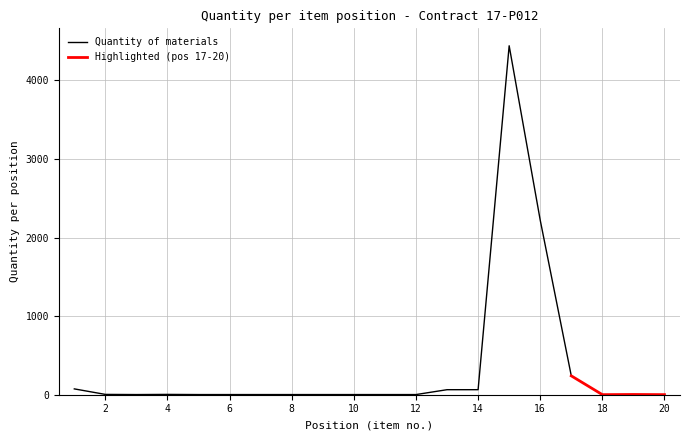

At which label does Position (item no.) reach its minimum?

1